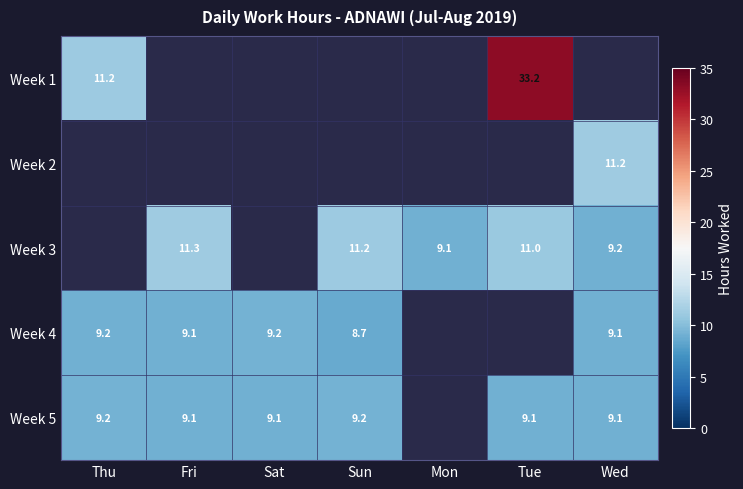

The Week 5 series shows 12.8 at Tue. True or false?

False